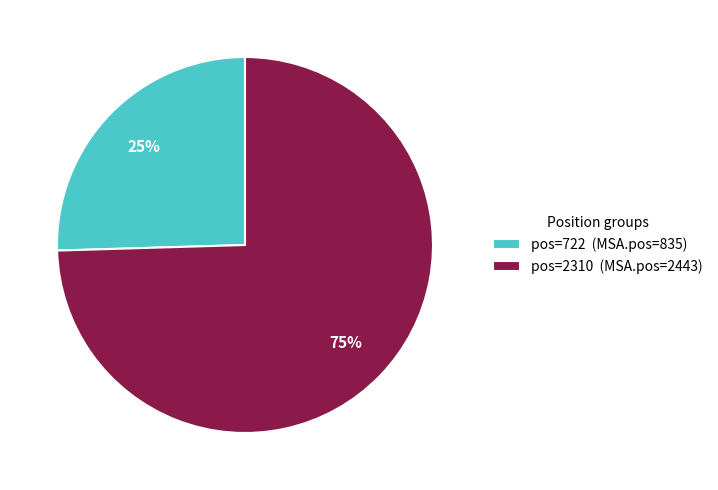

Count the number of slices in the pie.

2